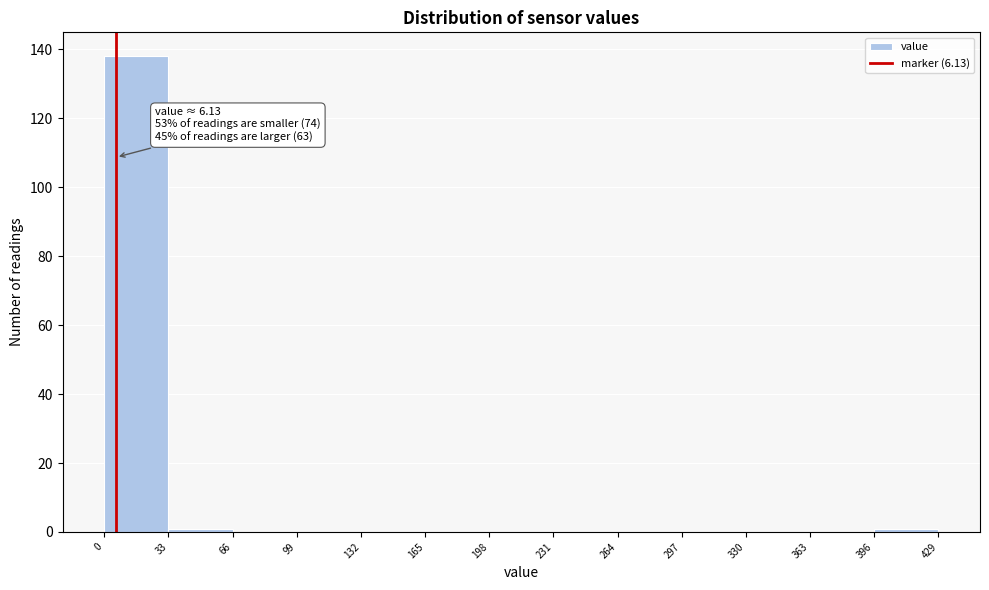

Which range on the x-axis has the tallest bar?

0 to 33